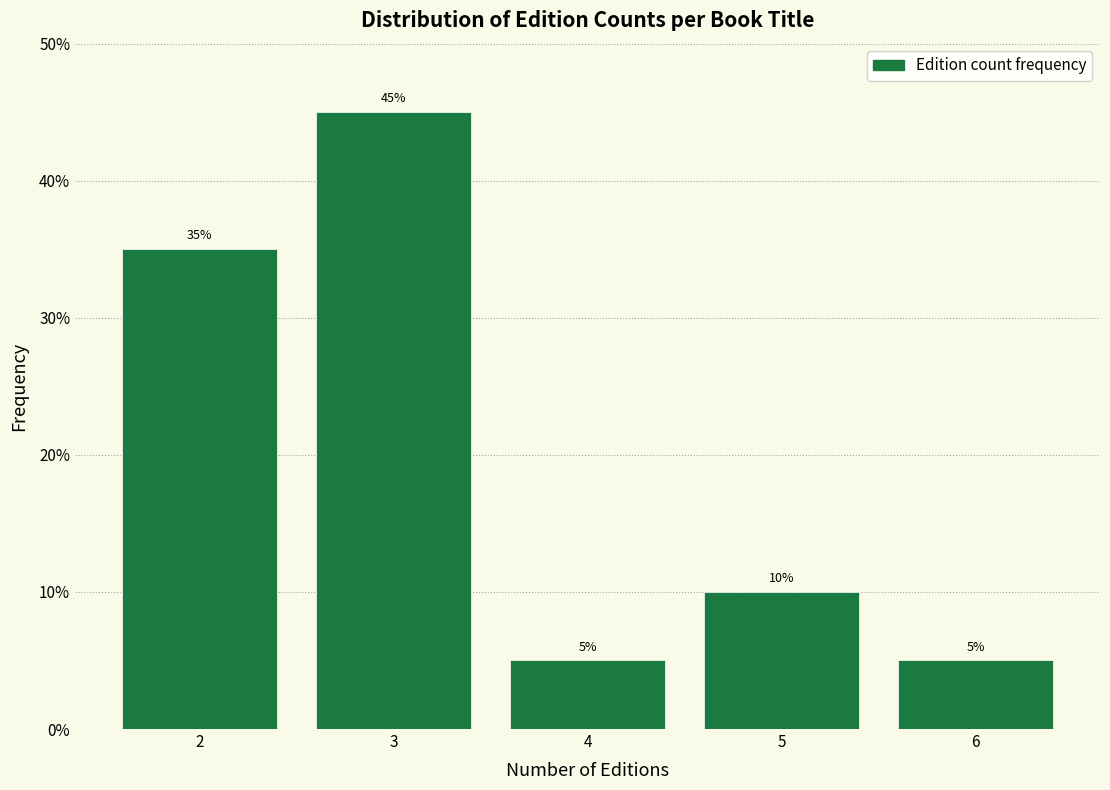

How tall is the bar that spans 5.5 to 6.5 on the x-axis?

5